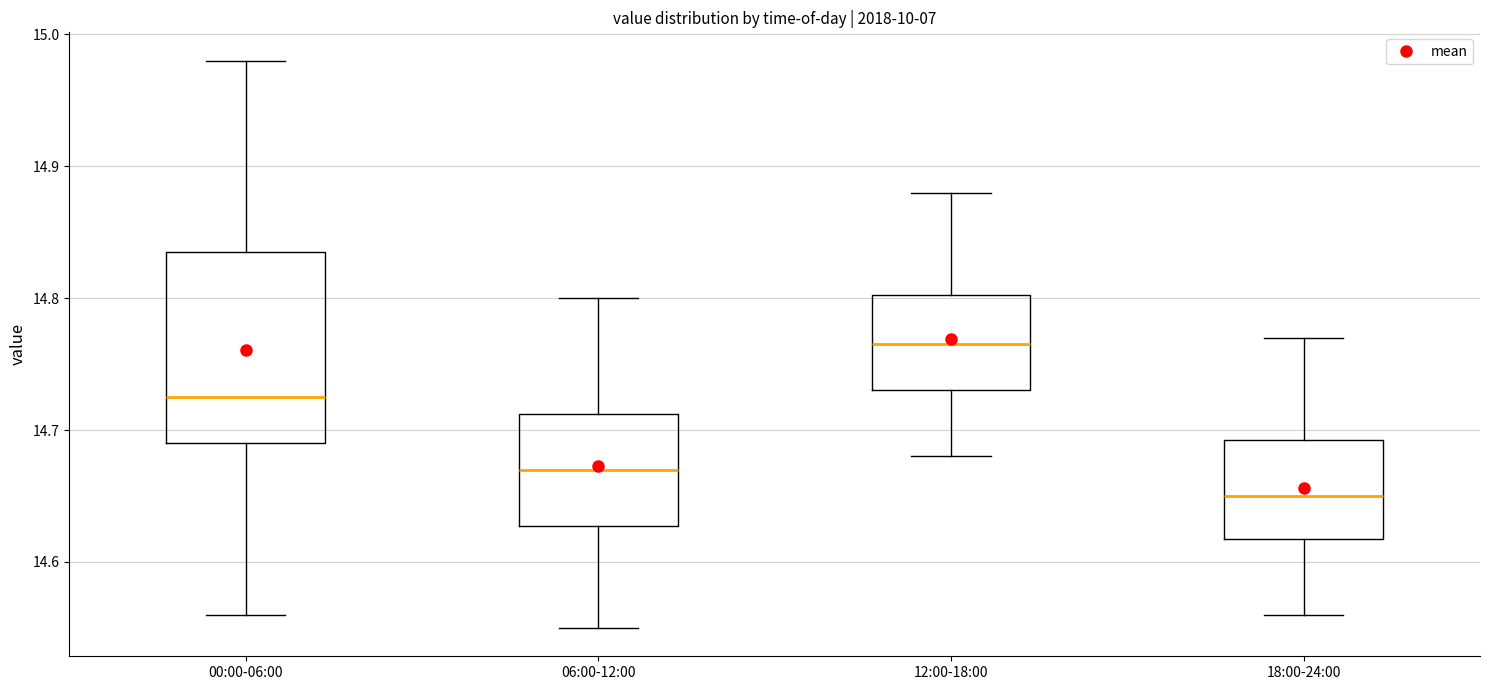

Reading left to right, transcribe this box plot: for each box, give where its median line is, the range the box spans, and where its two whiskers end, as read against the y-axis. The values are not printed on the chart, so give them approximately, as read against the axis.

00:00-06:00: median 14.73, box 14.69 to 14.84, whiskers 14.56 to 14.98
06:00-12:00: median 14.67, box 14.63 to 14.71, whiskers 14.55 to 14.80
12:00-18:00: median 14.77, box 14.73 to 14.80, whiskers 14.68 to 14.88
18:00-24:00: median 14.65, box 14.62 to 14.69, whiskers 14.56 to 14.77